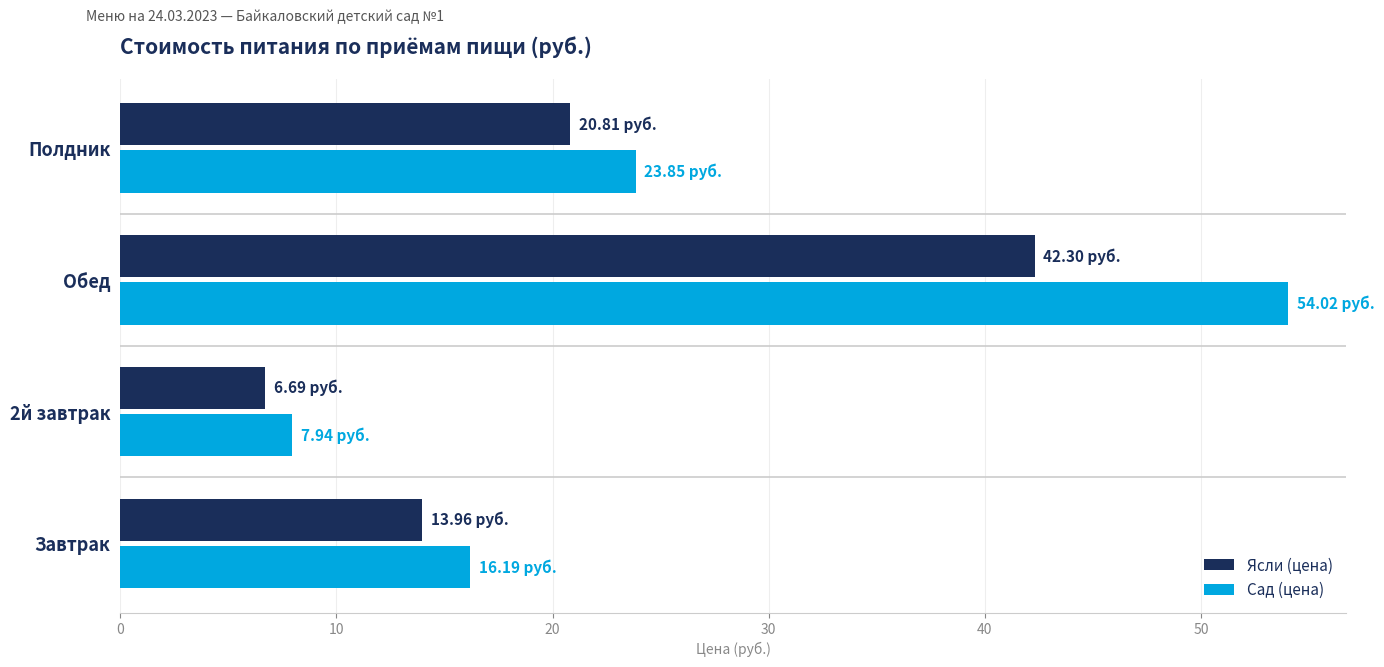

Which series has the widest spread of values?

Сад (цена)